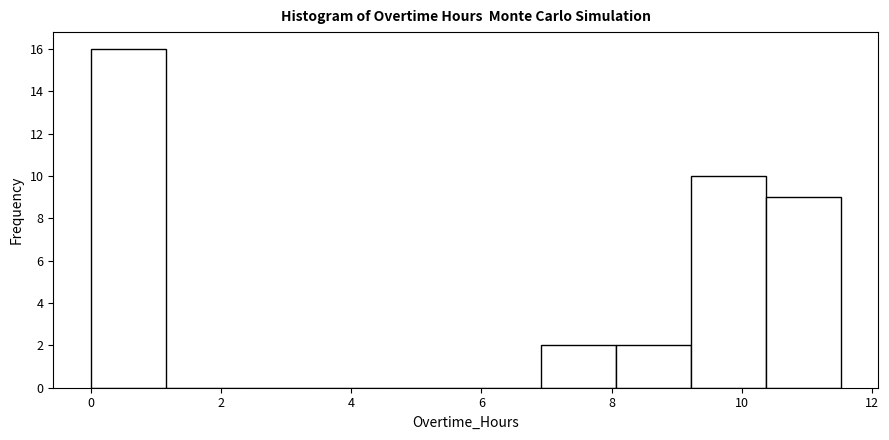

Reading left to right, list every bar in this chart as the range it spans on the x-axis followed by its height. Neither the bar edges nor the heights are printed on the chart, so give them approximately, as read against the axes.

0.0 to 1.2: 16
1.2 to 2.4: 0
2.4 to 3.4: 0
3.4 to 4.6: 0
4.6 to 5.8: 0
5.8 to 7.0: 0
7.0 to 8.0: 2
8.0 to 9.2: 2
9.2 to 10.4: 10
10.4 to 11.6: 9